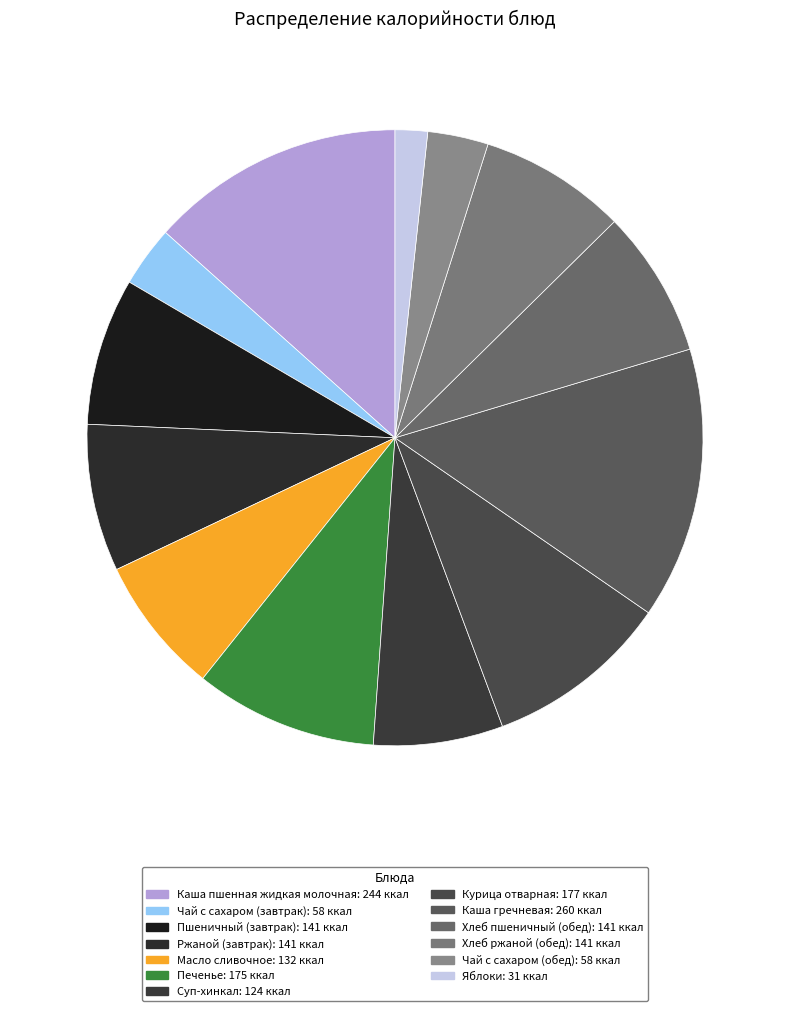

What is the largest slice in the pie chart?

Каша гречневая